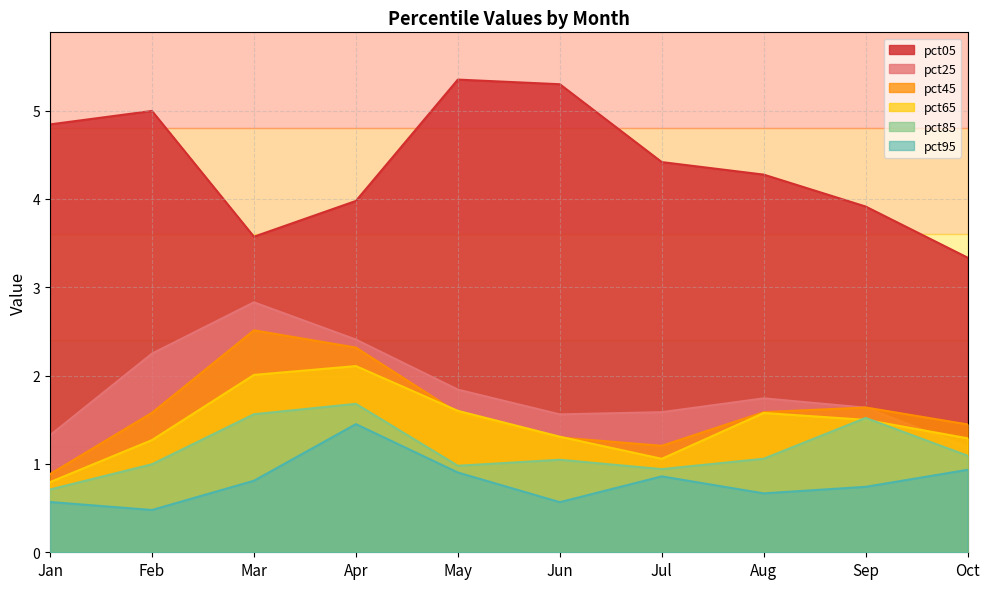

Which series changed the most between May and Jun?

pct95